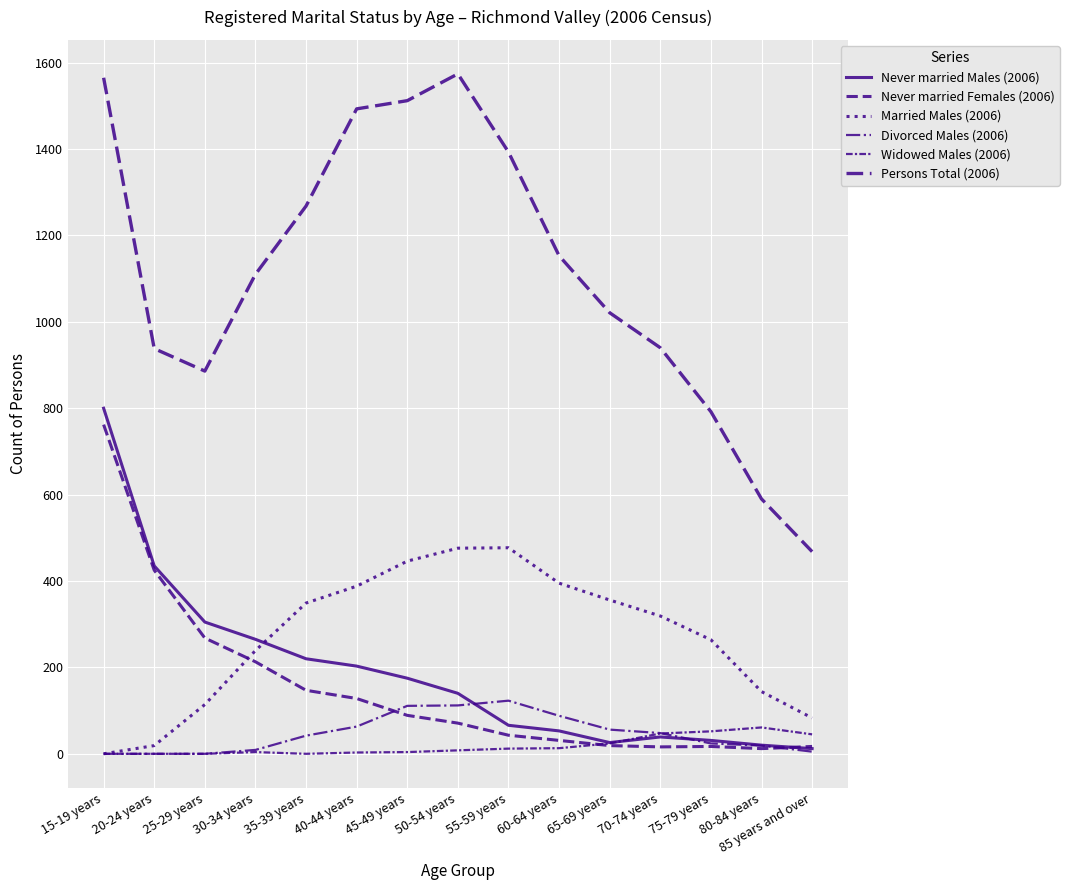

The Widowed Males (2006) series shows 2 at 40-44 years. True or false?

False